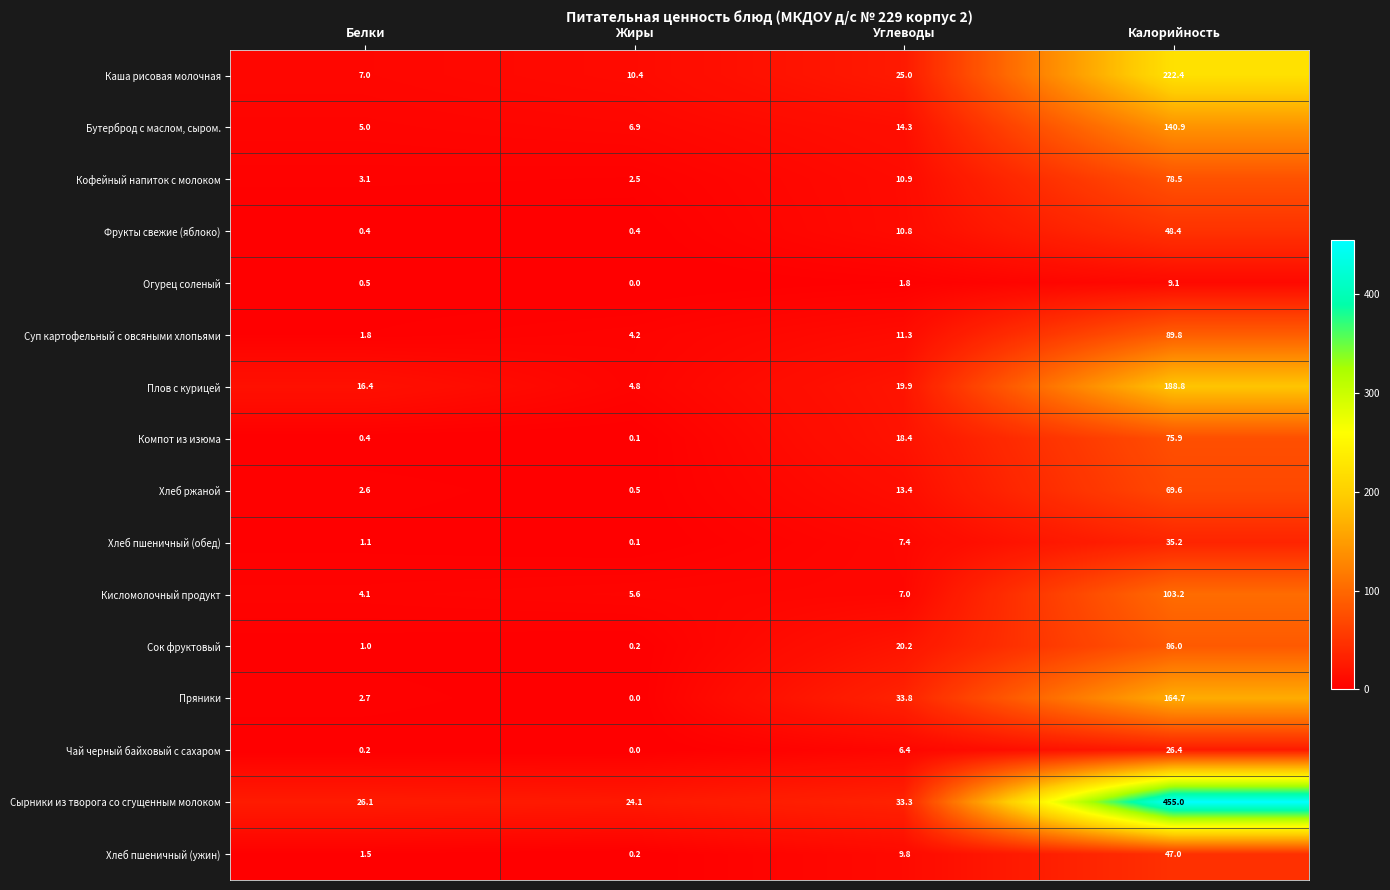

What is the total value across all series at Белки?

73.9